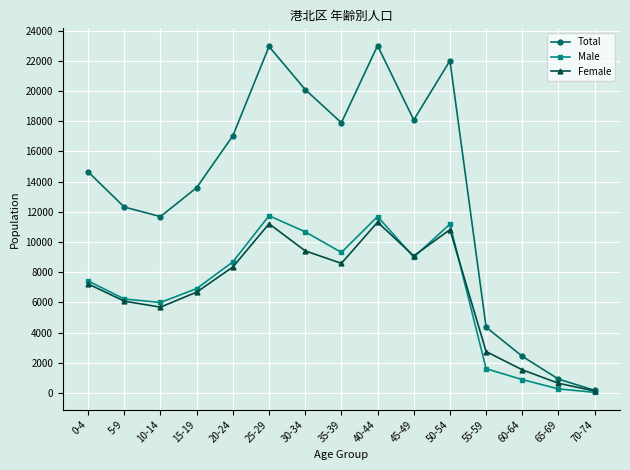

Which label corresponds to the smallest value in the chart?

70-74